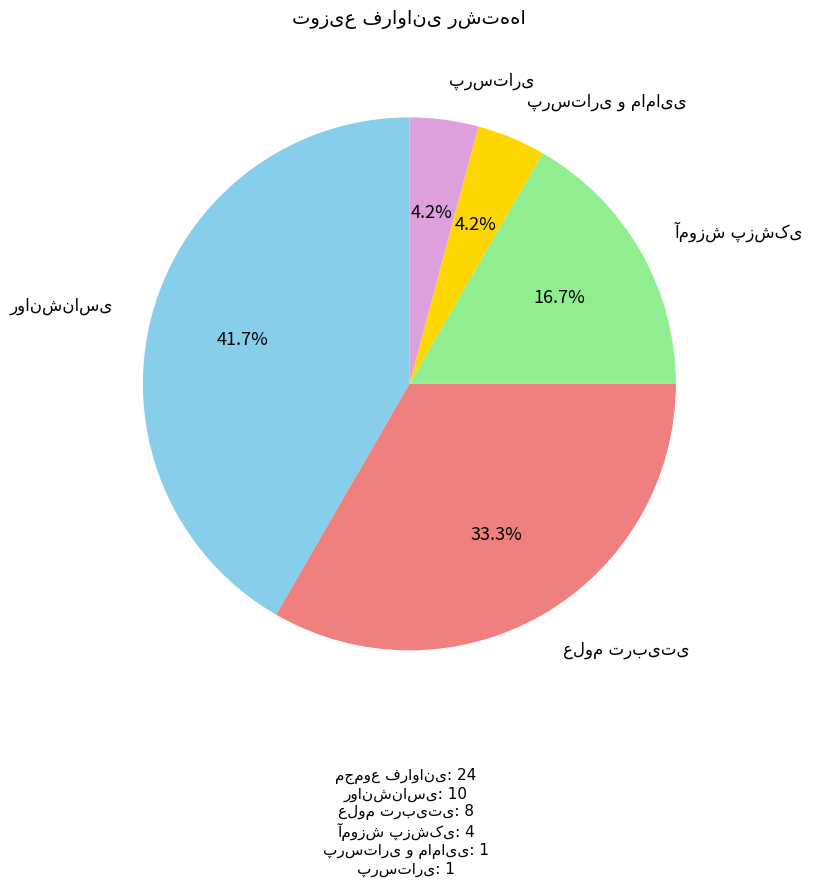

Is there any slice that represents more than half of the pie?

No